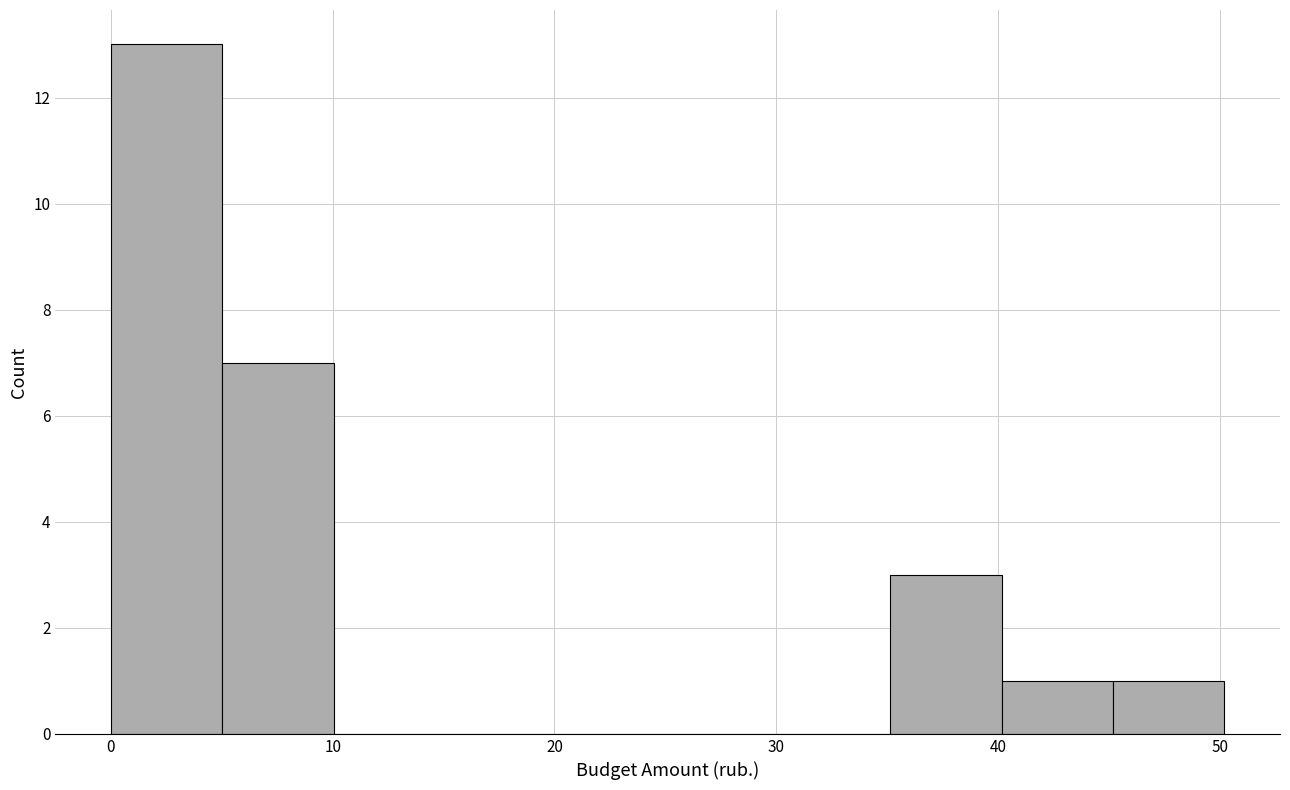

Which range on the x-axis has the tallest bar?

0 to 5